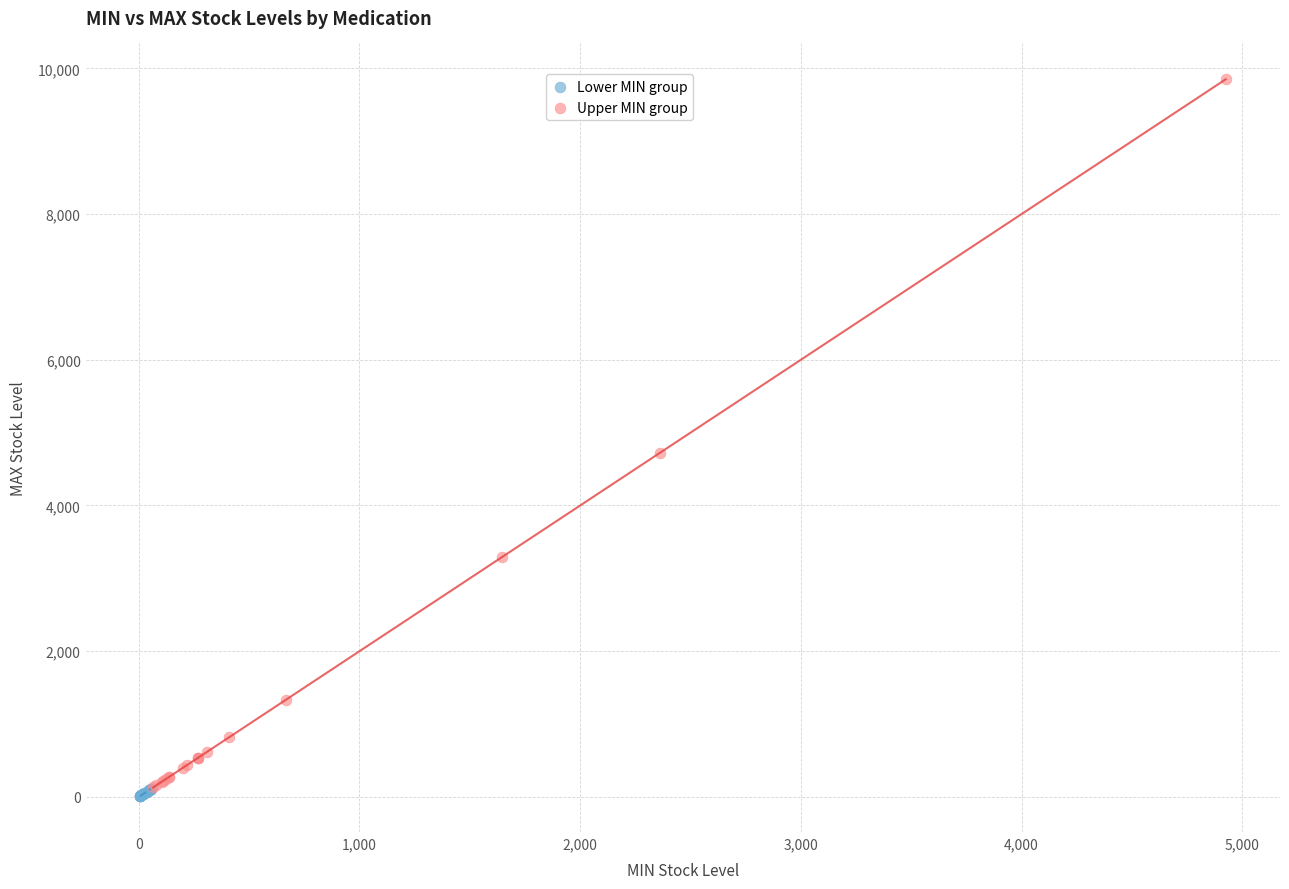

Which series contains the lowest Y value?

Lower MIN group